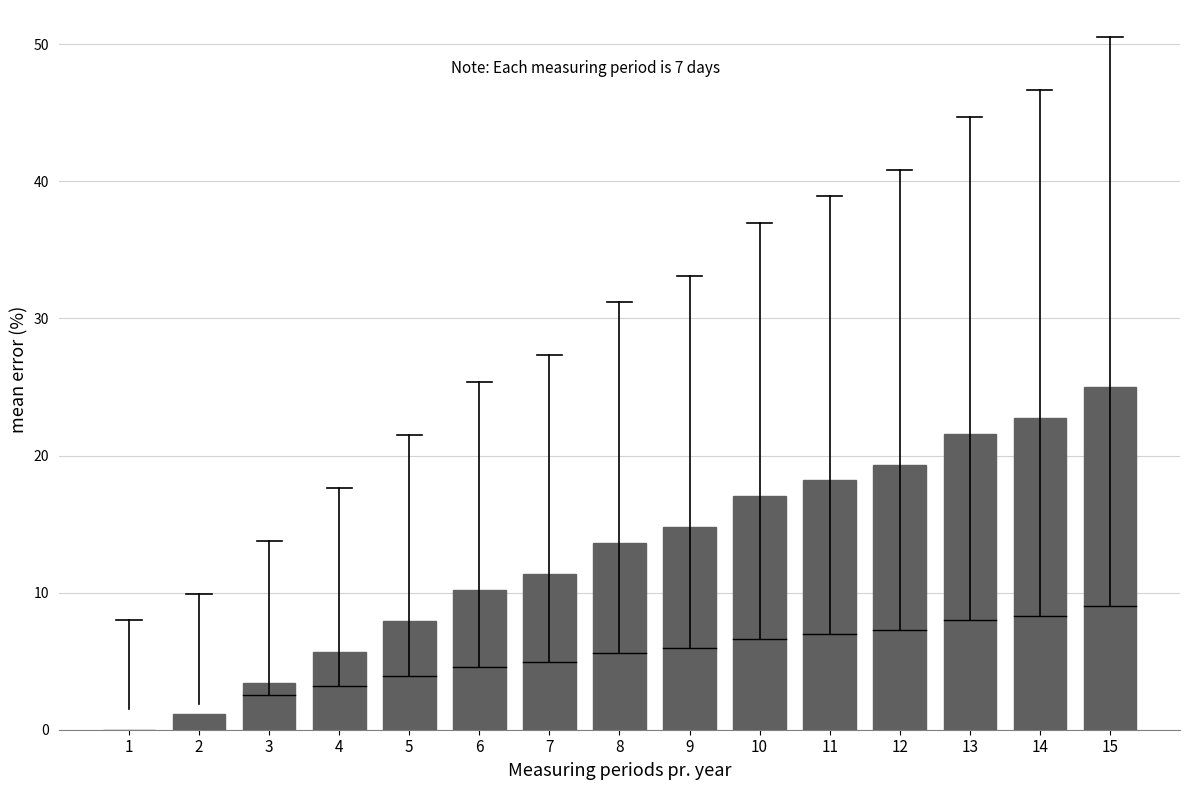

Where does the data first go above 13?

8